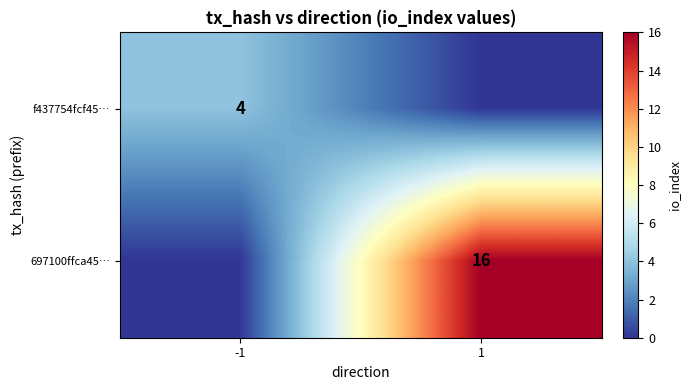

What is the total value across all series at -1?

4